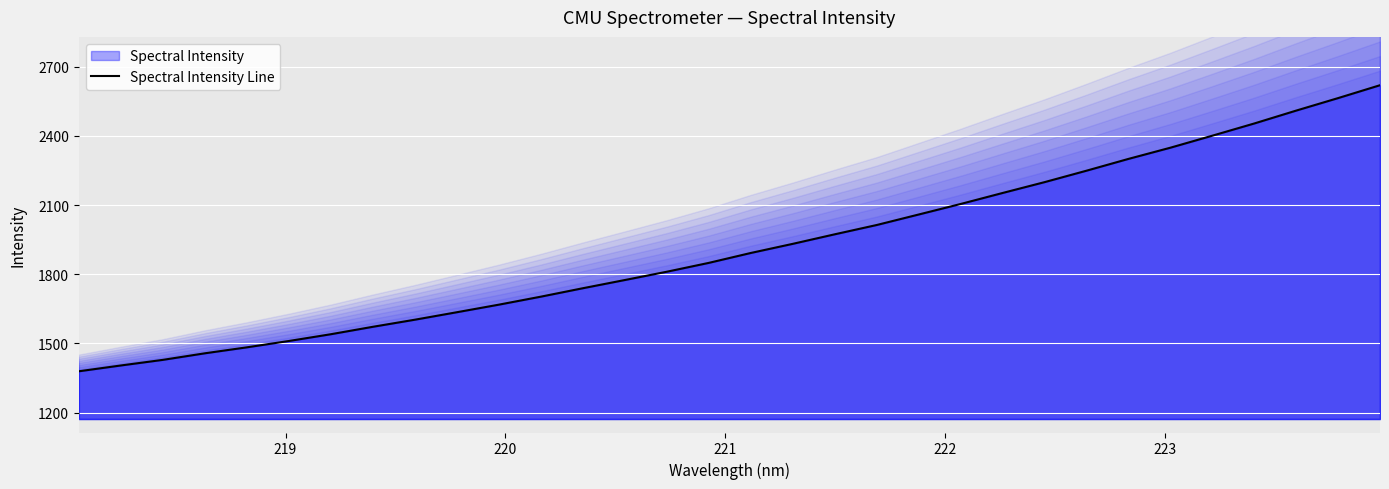

What is the difference between the second highest and second lowest values?

1159.6